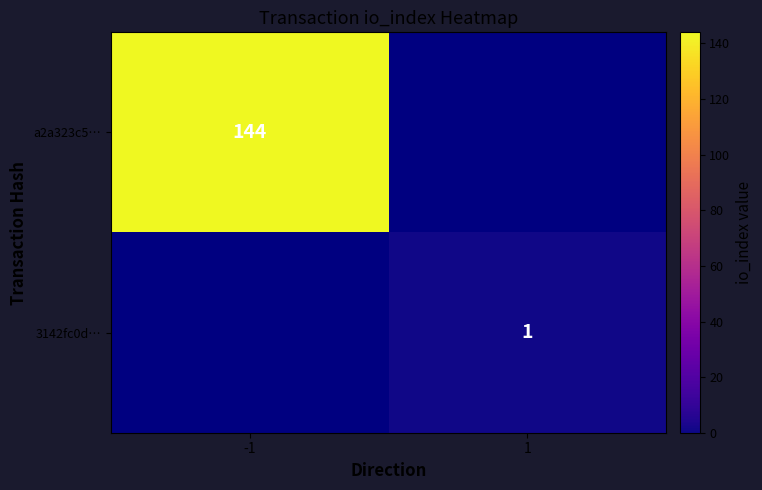

True or false: a2a323c5… has a value of 144 at -1.

True